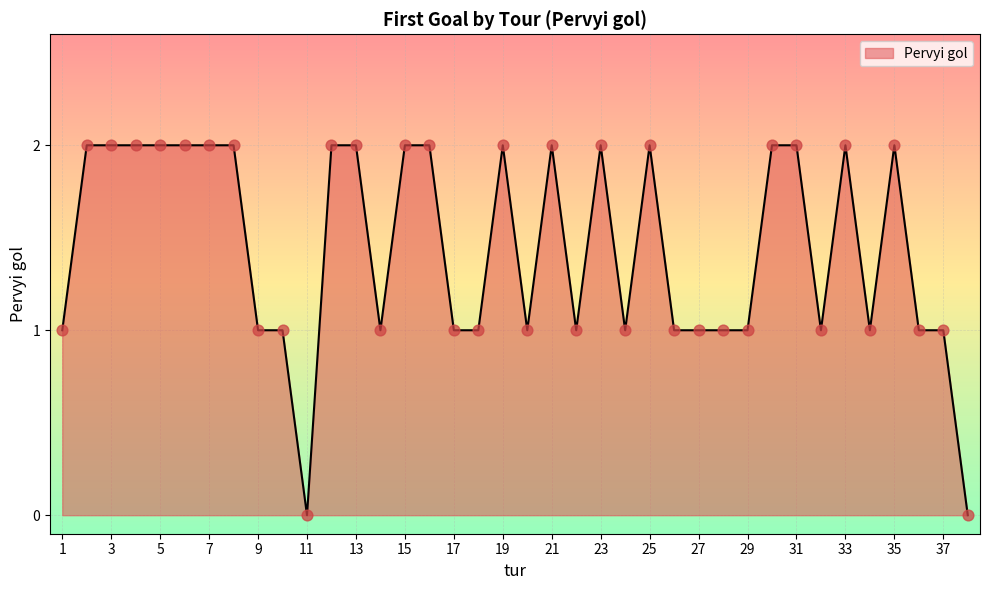

Is this an area chart (filled region under the line)?

Yes